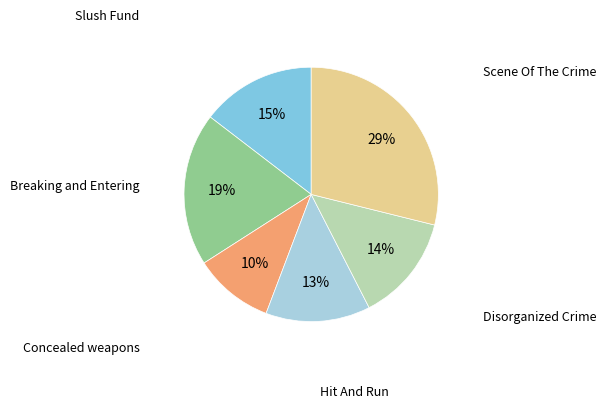

To the nearest percent, what is the average slice percentage?

17%